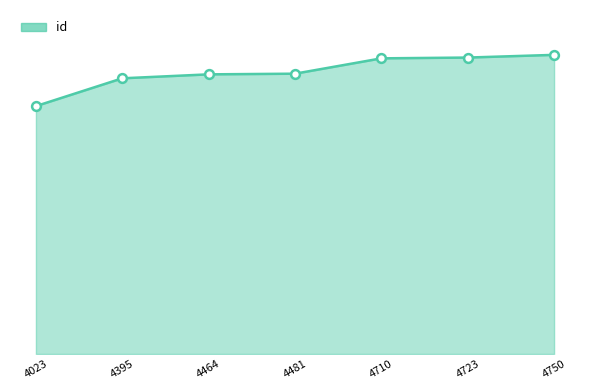

What is the ratio of the value at 4750 to the value at 4464?

1.1